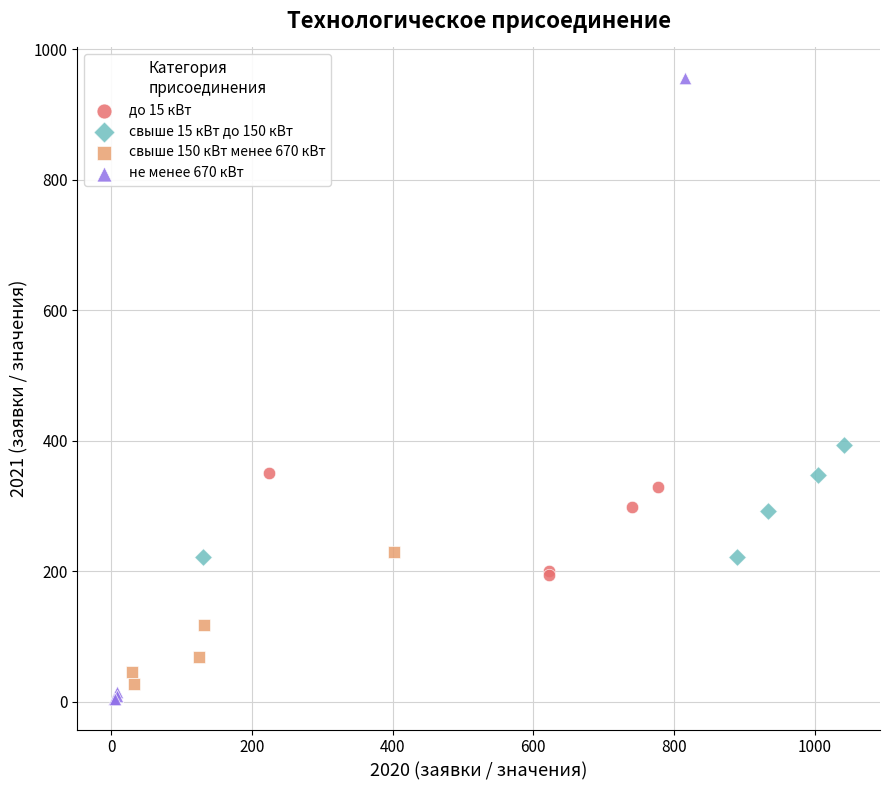

Which series reaches the maximum Y coordinate?

не менее 670 кВт